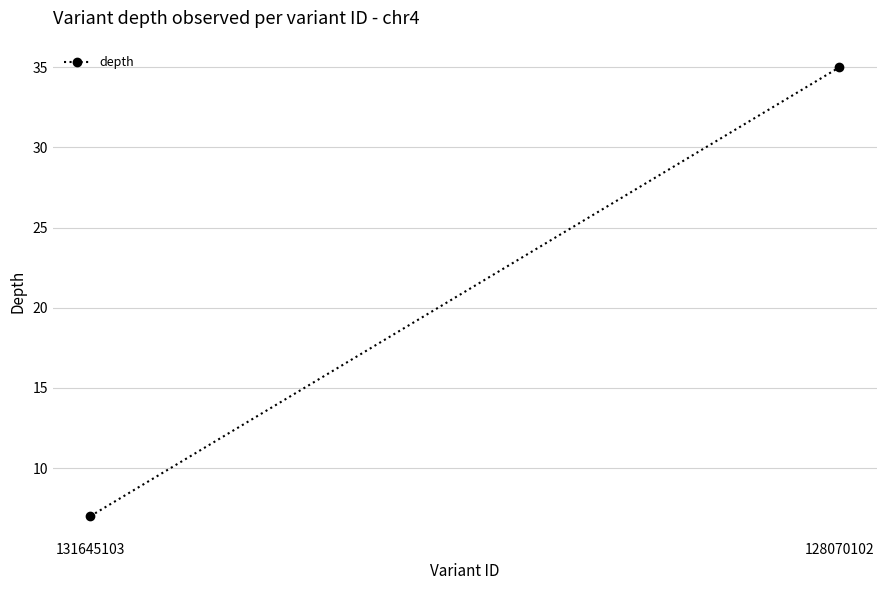

What value does the data have at 131645103, to the nearest 5?

5